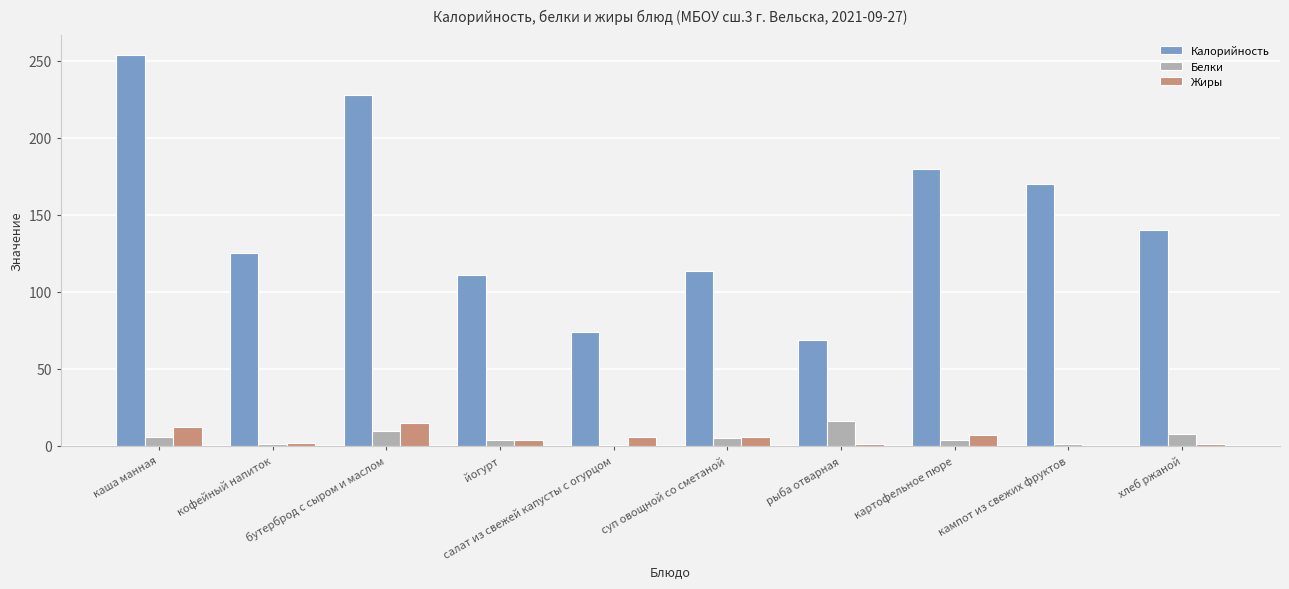

What is the maximum value for Белки?

16.0